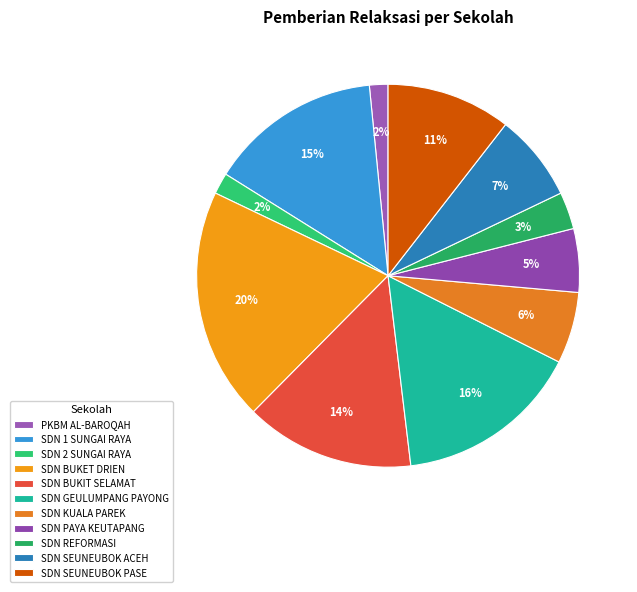

To the nearest percent, what percentage of the pie is SDN SEUNEUBOK ACEH?

7%